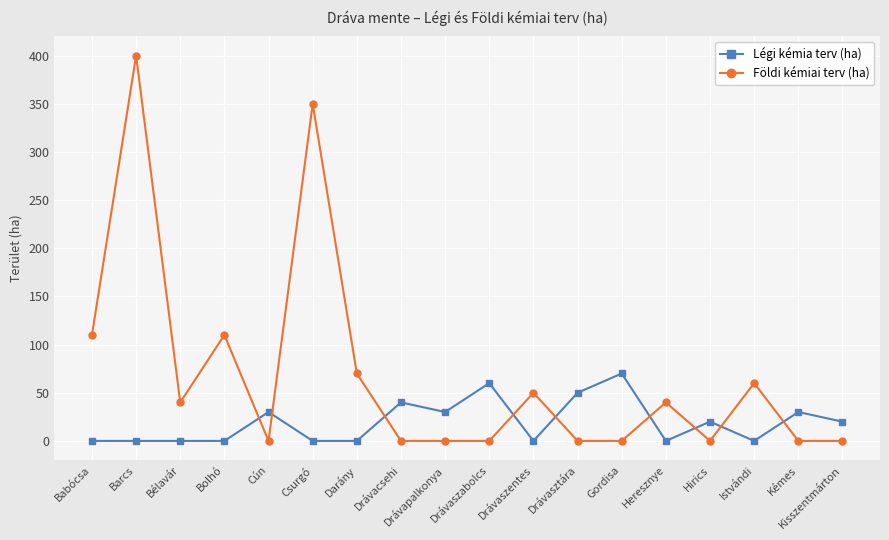

At which category does the chart reach its peak across all series?

Barcs